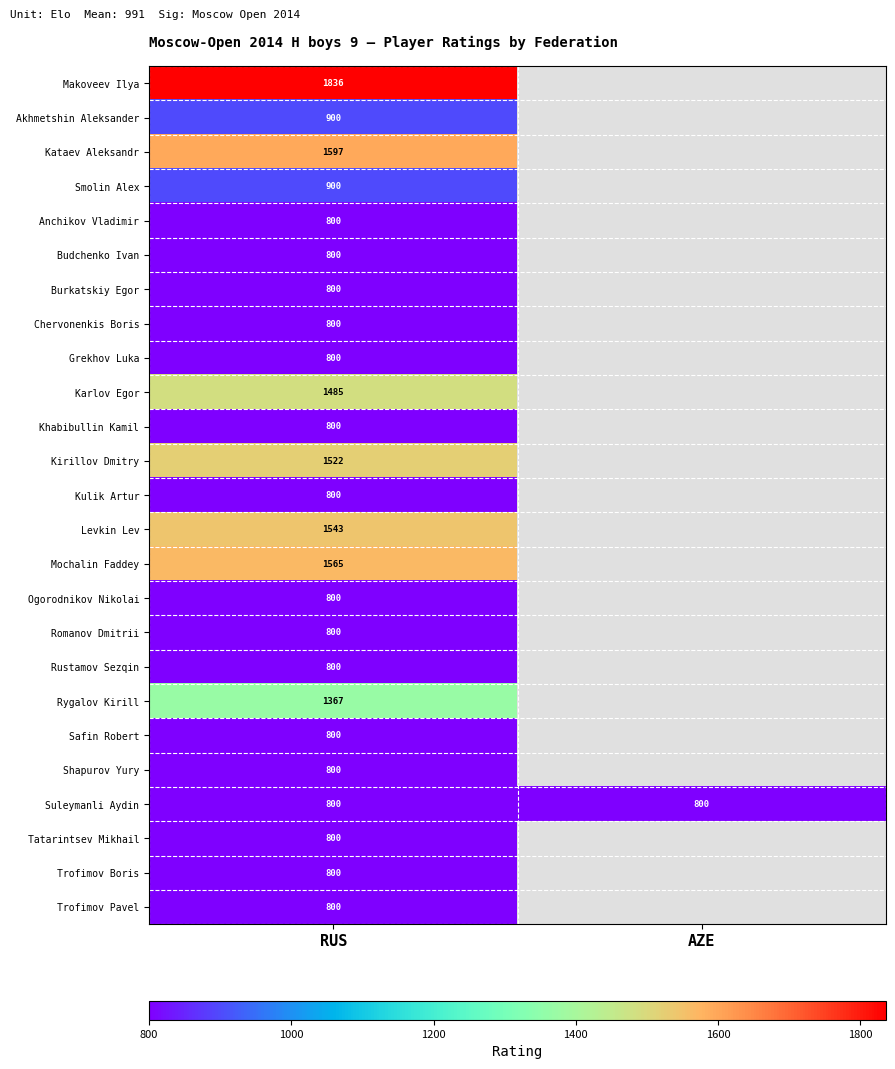

Which has a higher value, AZE or RUS?

RUS